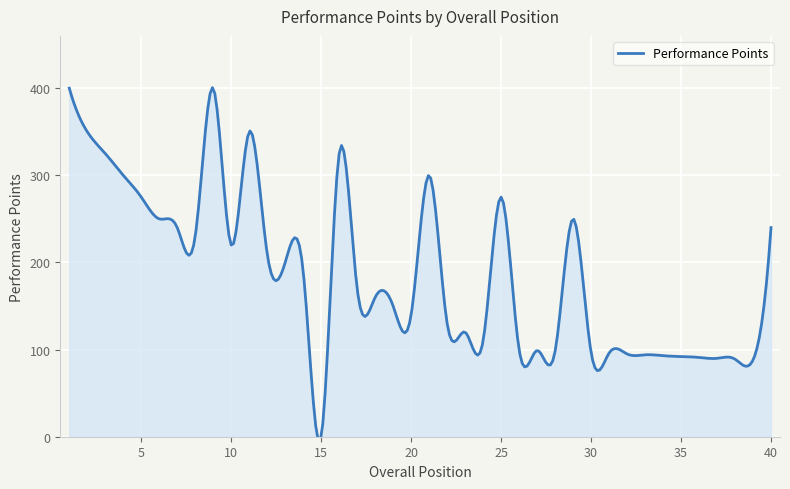

How many lines are shown in the chart?

1